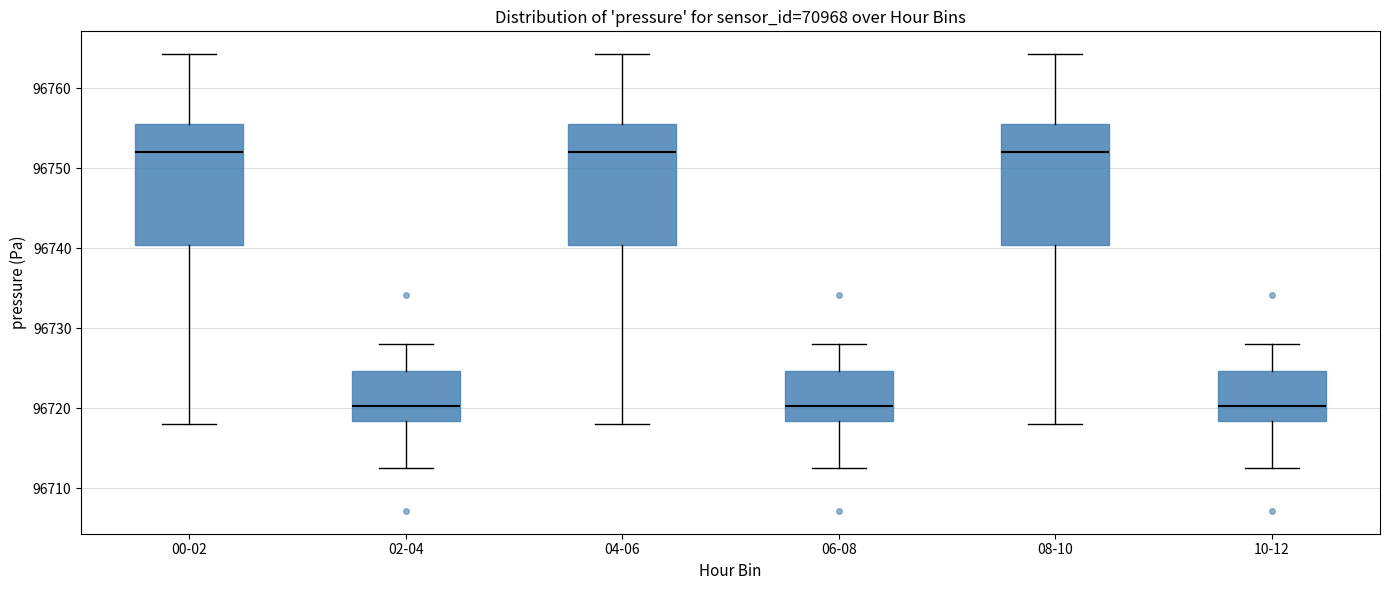

Reading left to right, transcribe this box plot: for each box, give where its median line is, the range the box spans, and where its two whiskers end, as read against the y-axis. The values are not printed on the chart, so give them approximately, as read against the axis.

00-02: median 96752, box 96740 to 96756, whiskers 96718 to 96764
02-04: median 96720, box 96718 to 96725, whiskers 96713 to 96728
04-06: median 96752, box 96740 to 96756, whiskers 96718 to 96764
06-08: median 96720, box 96718 to 96725, whiskers 96713 to 96728
08-10: median 96752, box 96740 to 96756, whiskers 96718 to 96764
10-12: median 96720, box 96718 to 96725, whiskers 96713 to 96728